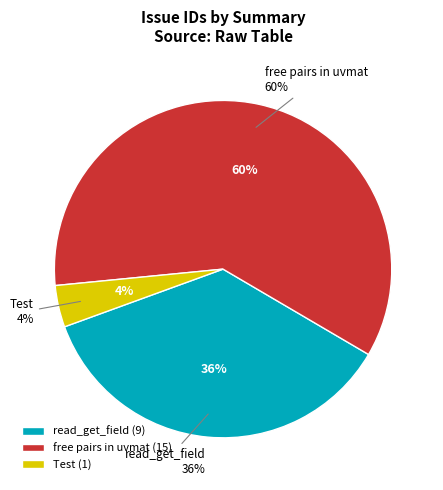

What portion of the pie excludes read_get_field?

64.0%